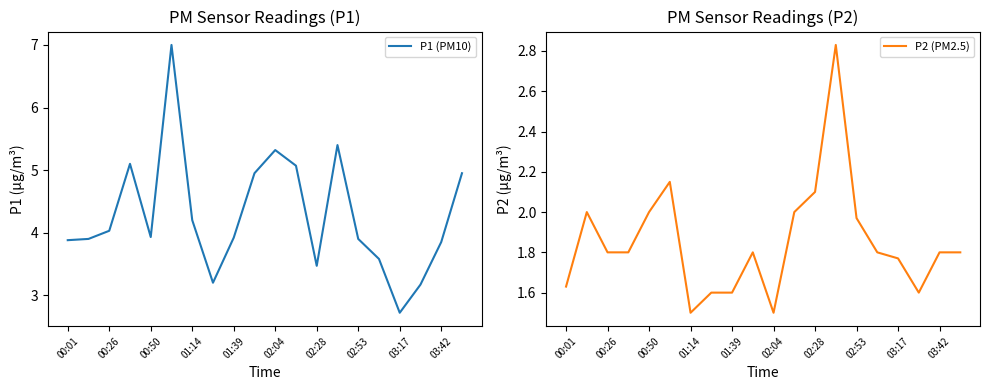

Which category has the lowest value in the P1 (PM10) series?

03:17